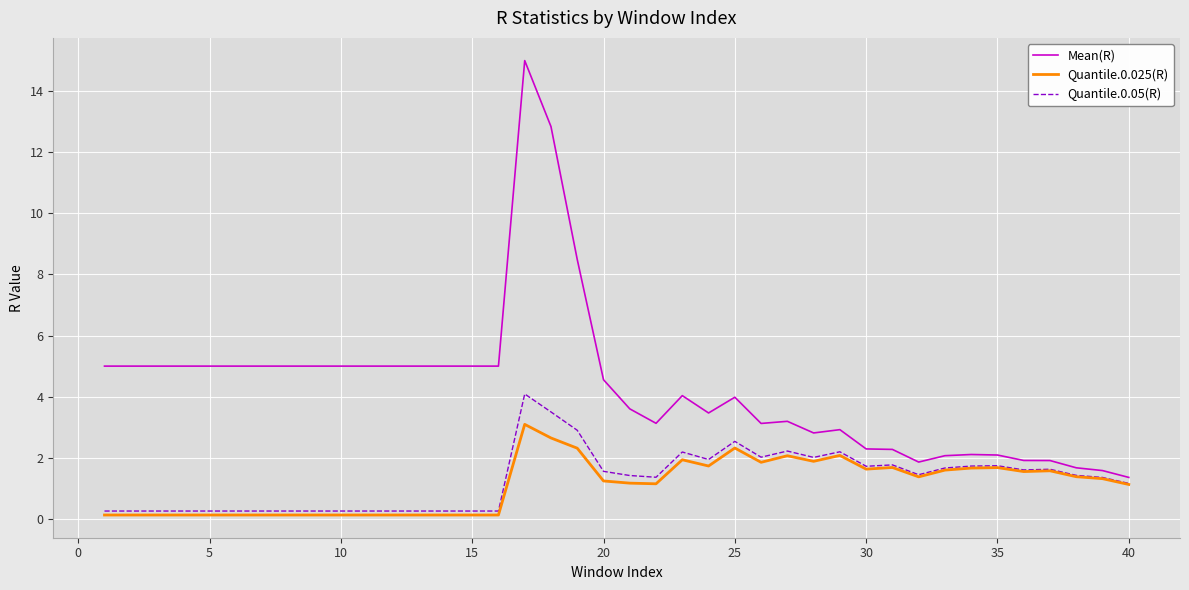

Which series has the largest range (max minus min)?

Mean(R)